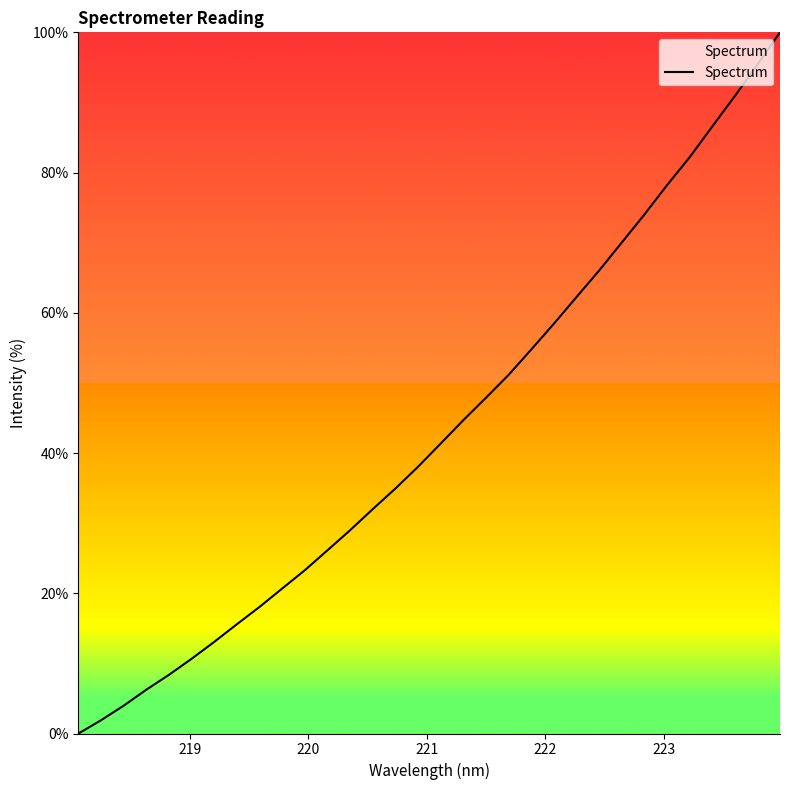

What is the difference between the maximum and minimum values?

100.0